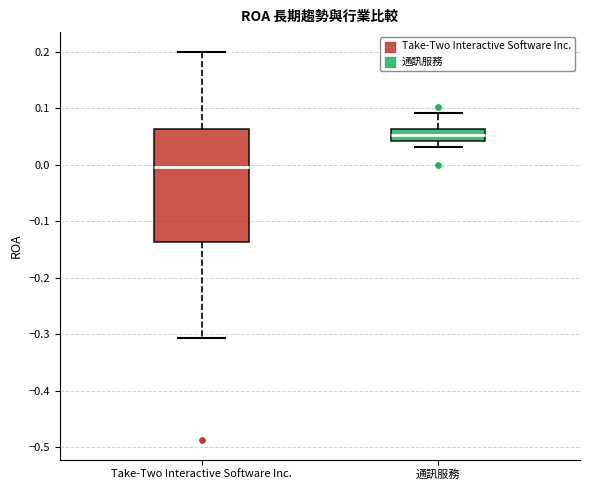

Which box has the highest median line?

通訊服務